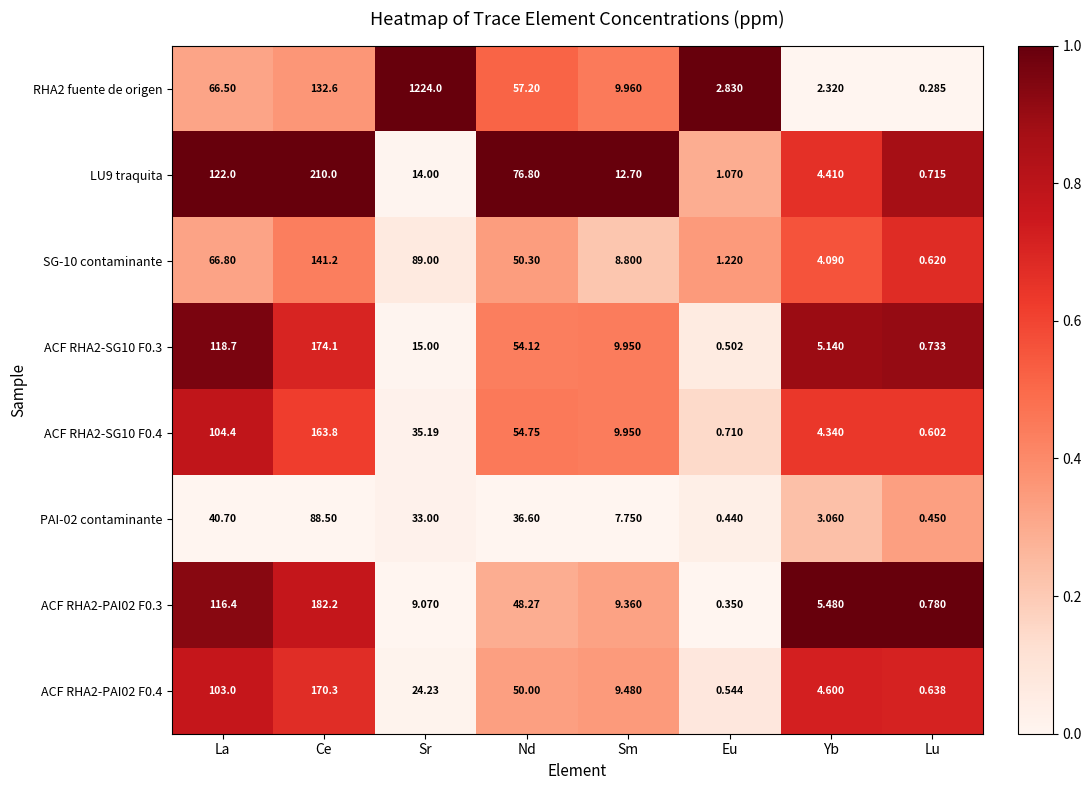

Where is ACF RHA2-SG10 F0.3 nearest to the value 87?

La